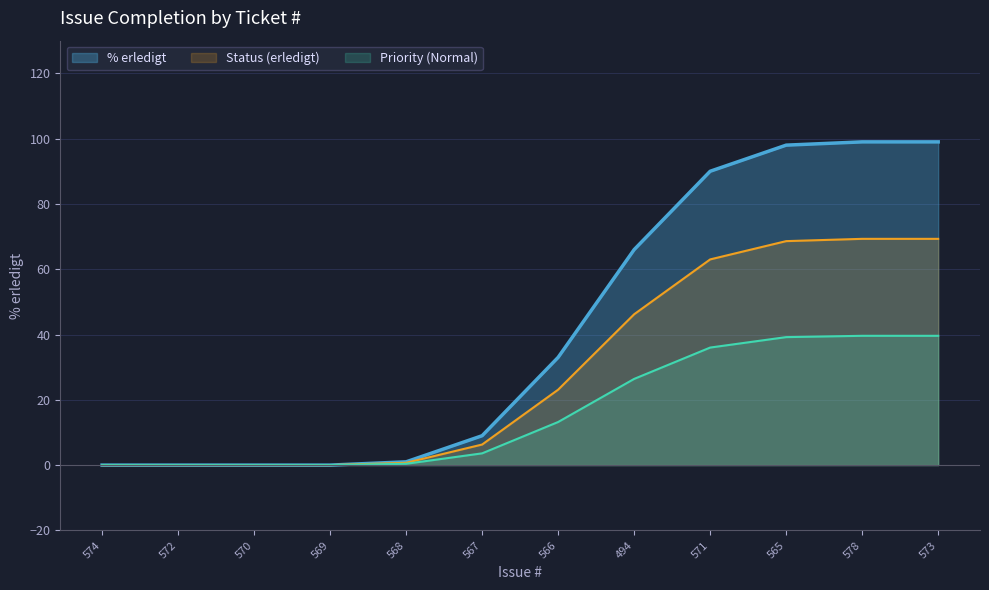

What position from the left is 578?

11